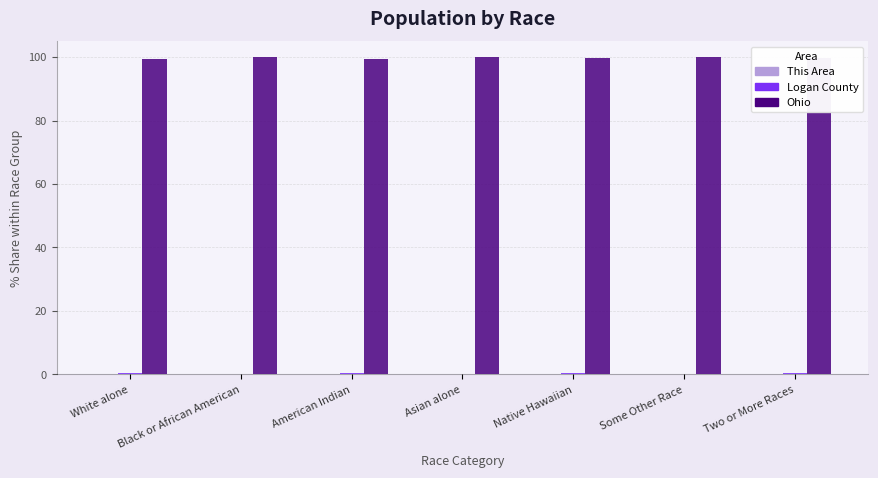

Which series has the largest total across all categories?

Ohio